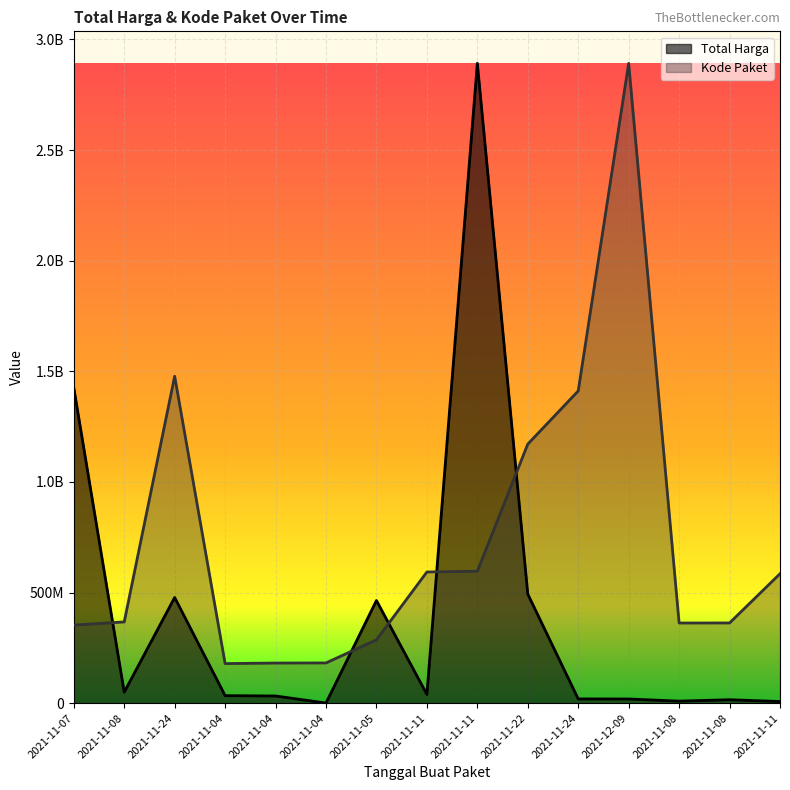

Is the value of Total Harga at 2021-11-04 greater than the value of Kode Paket at 2021-11-11?

No